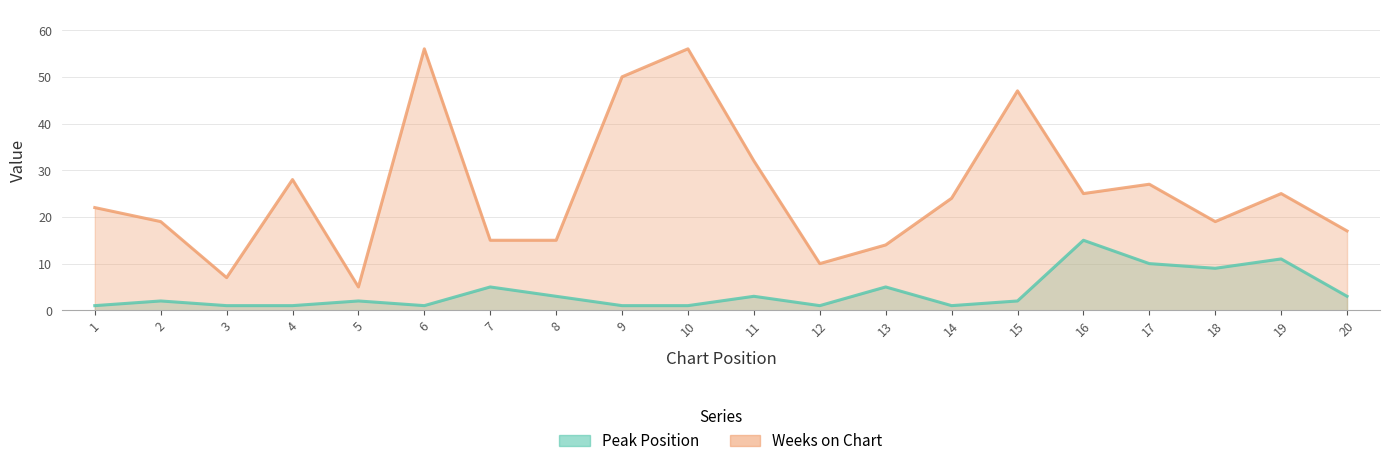

What is the difference between the maximum and minimum values in the Weeks on Chart series?

51